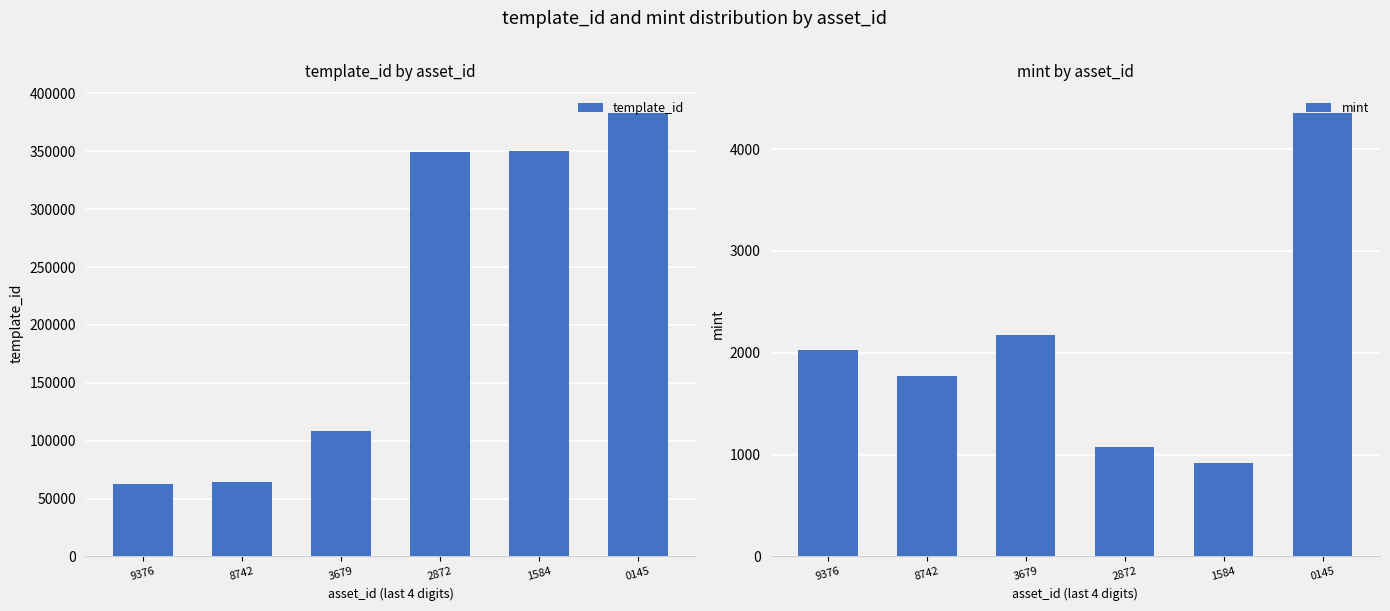

Reading left to right, extract all data points from this chart.

template_id: 62974	64660	108484	349523	349951	383071
mint: 2027	1770	2173	1078	921	4354